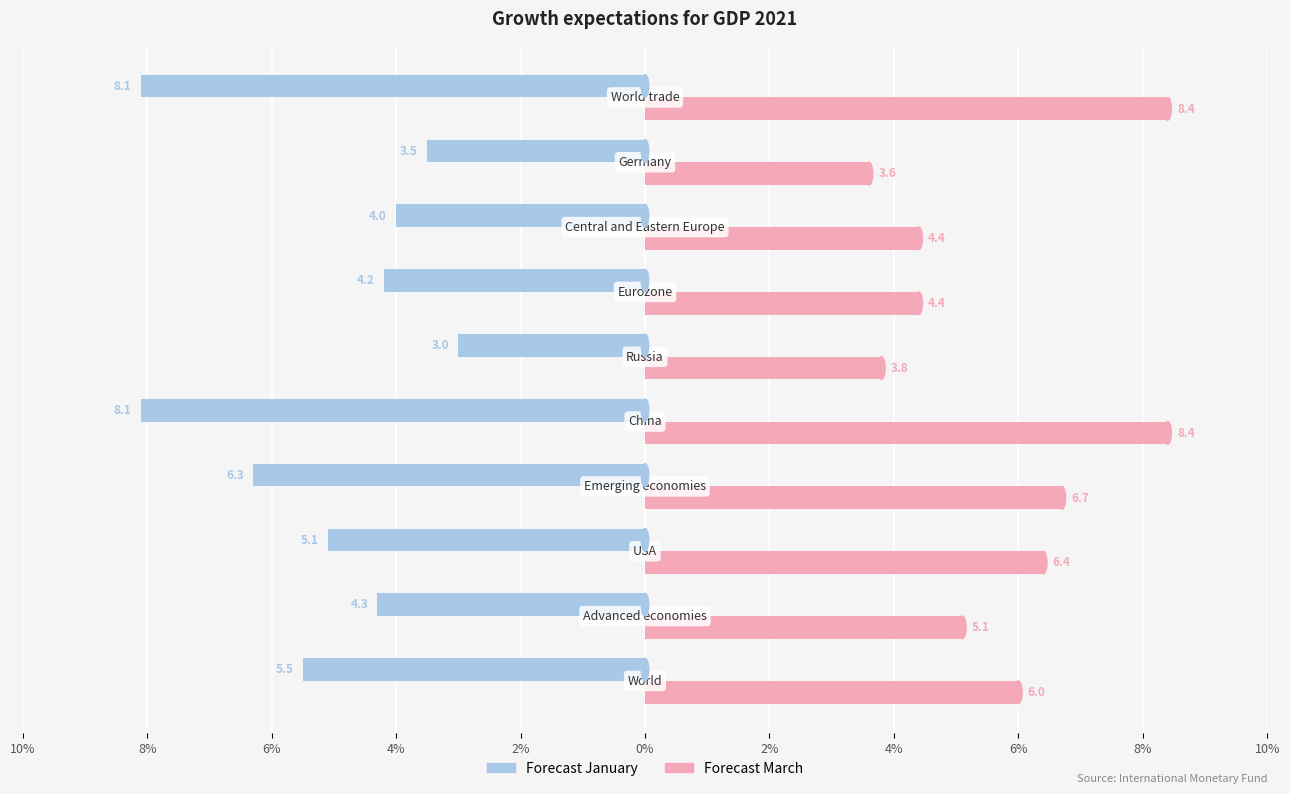

What are all the series names shown in the legend?

Forecast January, Forecast March